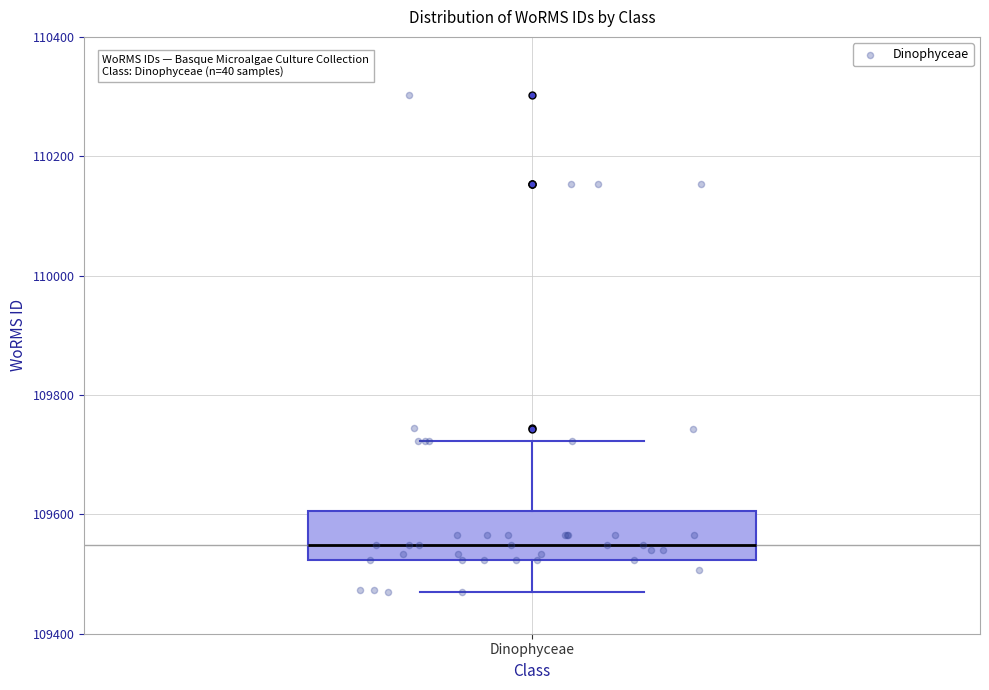

Where does the median line of the box for Dinophyceae sit on the y-axis? The values are not printed on the chart, so give them approximately, as read against the axis.

109540